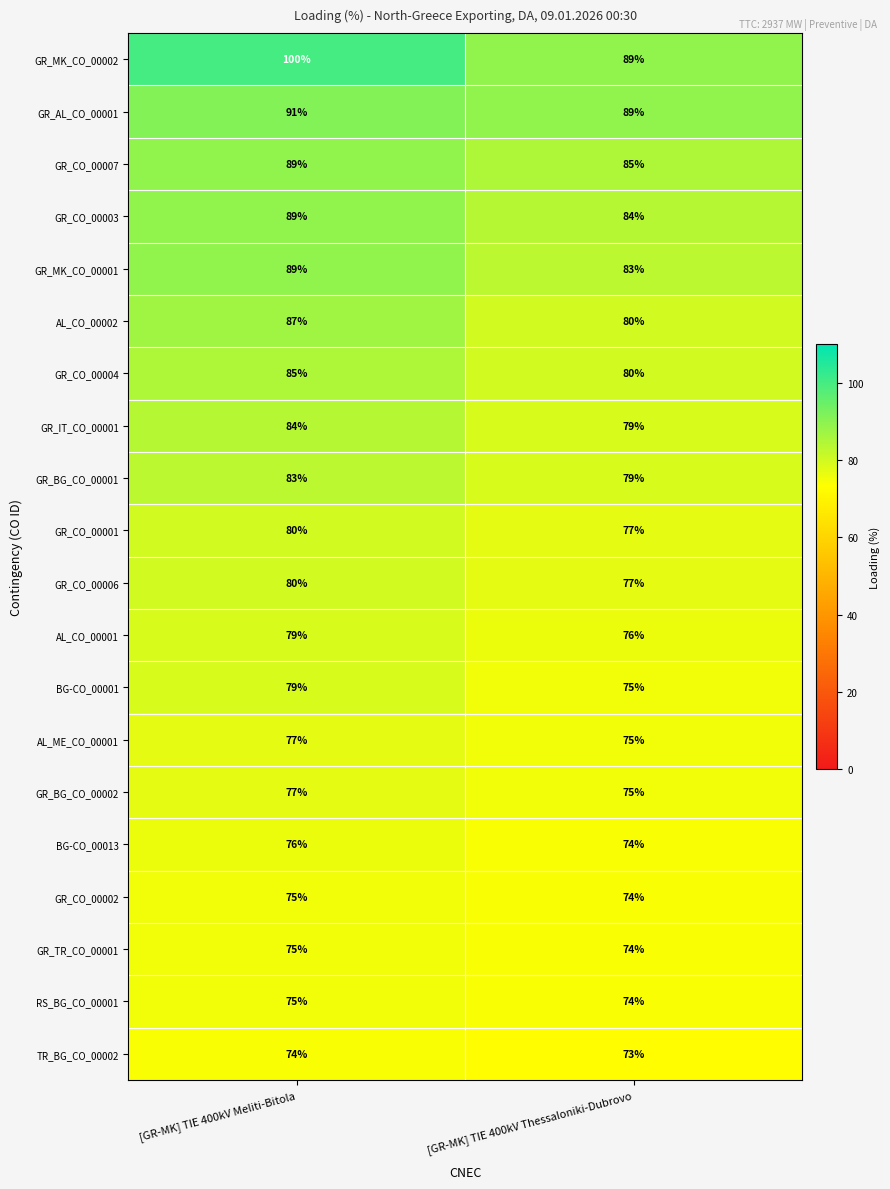

Where is GR_CO_00004 nearest to the value 82?

[GR-MK] TIE 400kV Thessaloniki-Dubrovo